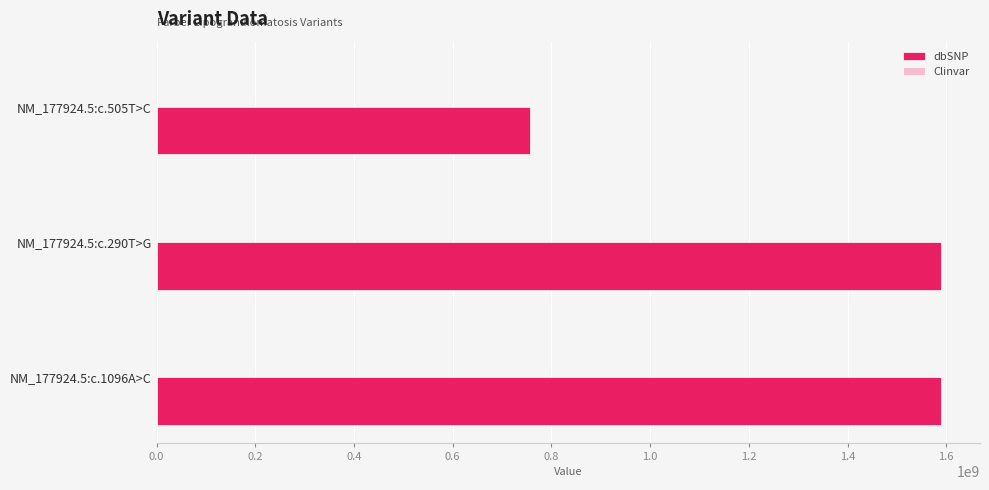

At which label is dbSNP closest to 1172722506?

NM_177924.5:c.1096A>C